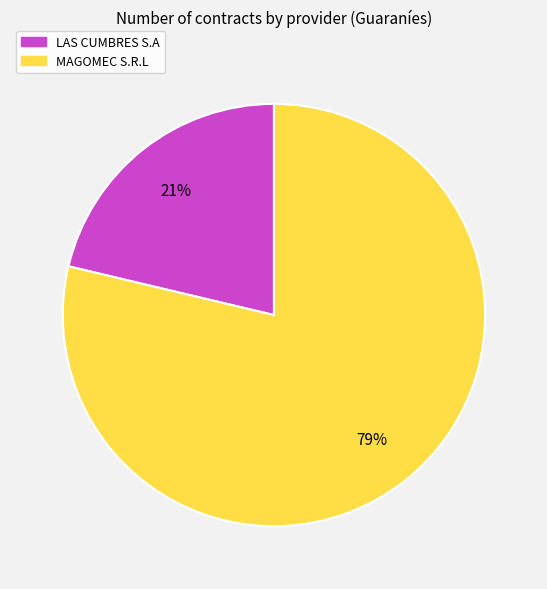

What is the largest slice in the pie chart?

MAGOMEC S.R.L